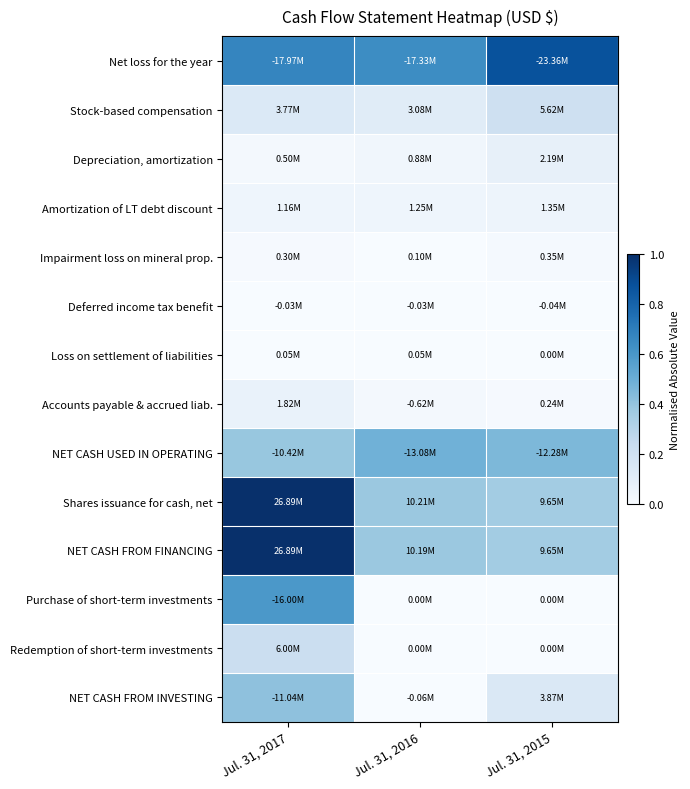

At which category does the chart reach its peak across all series?

Jul. 31, 2017